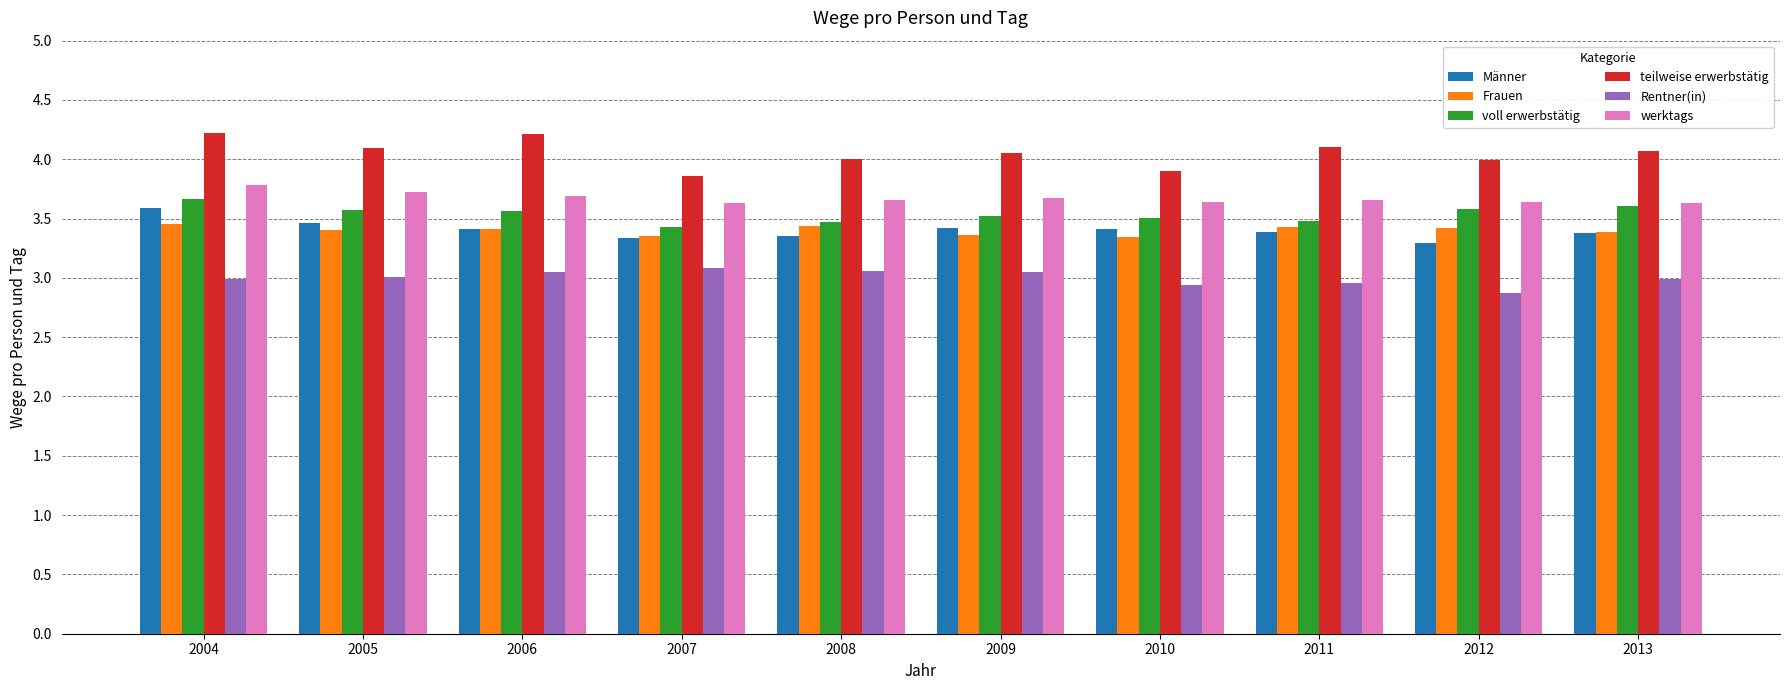

Between 2006 and 2011, which series saw the biggest shift?

teilweise erwerbstätig